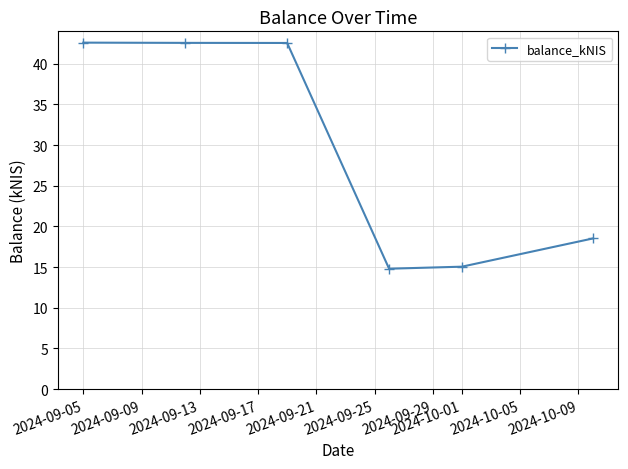

True or false: there are more than 1 points higher than both neighbors.

False